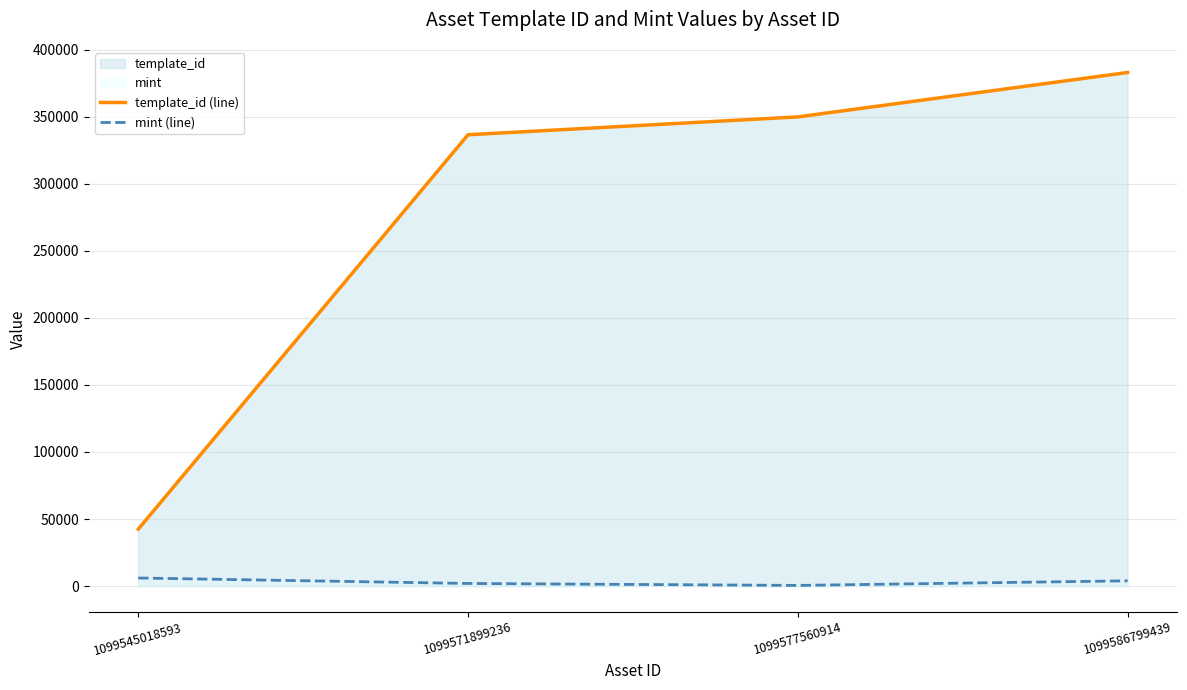

Read the template_id (line) value at 1099545018593.

42420